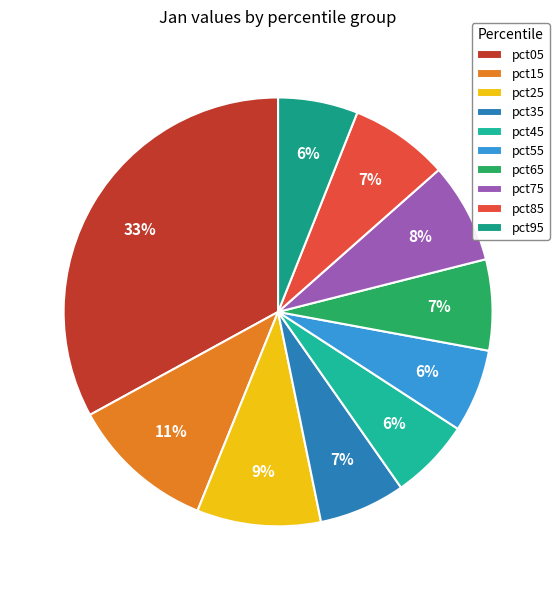

What percentage is the pct95 slice, to the nearest percent?

6%